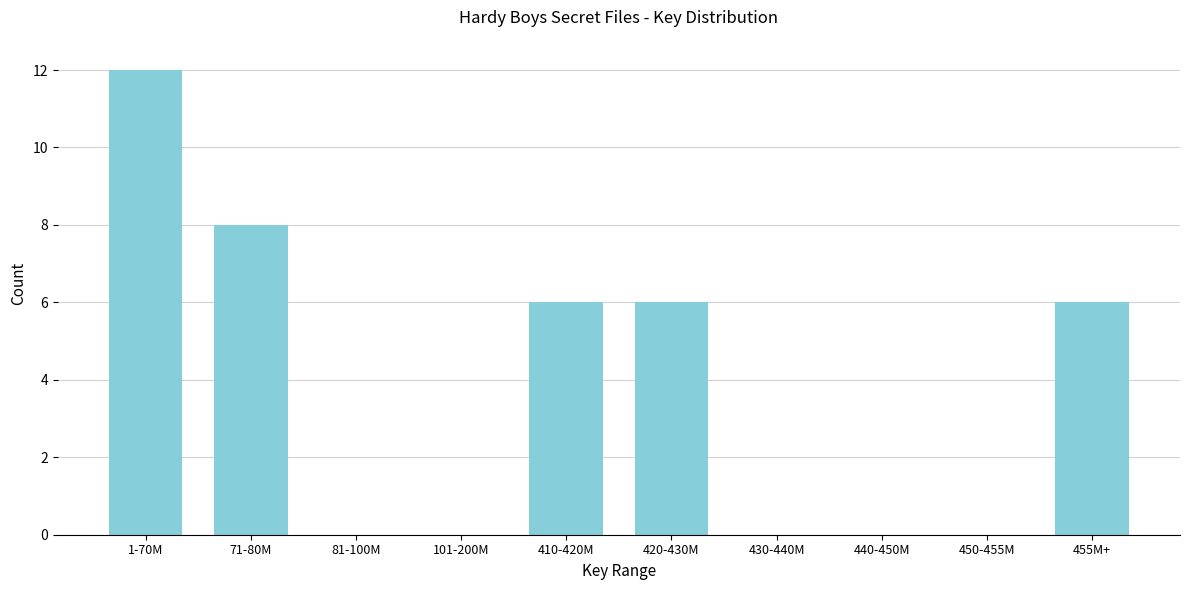

Reading right to left, what are all the values shown in this chart?

455M+=6	450-455M=0	440-450M=0	430-440M=0	420-430M=6	410-420M=6	101-200M=0	81-100M=0	71-80M=8	1-70M=12